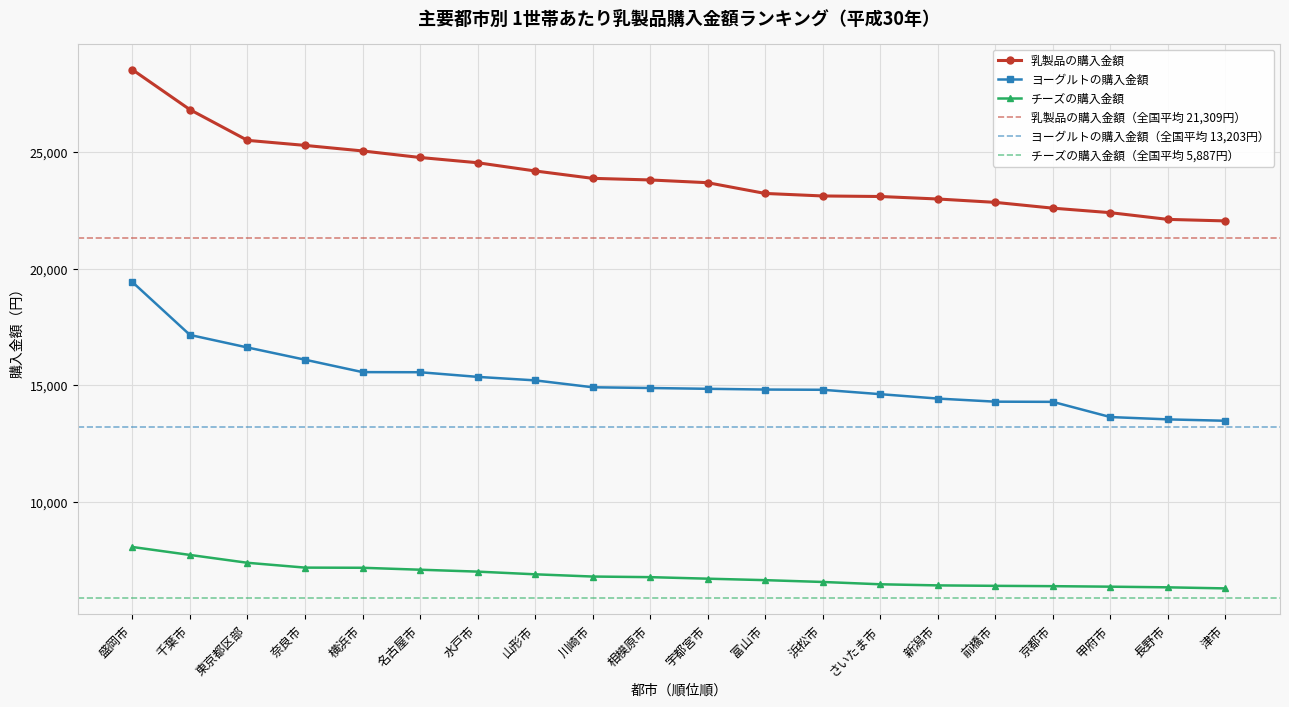

What is the value of the ヨーグルトの購入金額 point at the 9th from the left?

14912